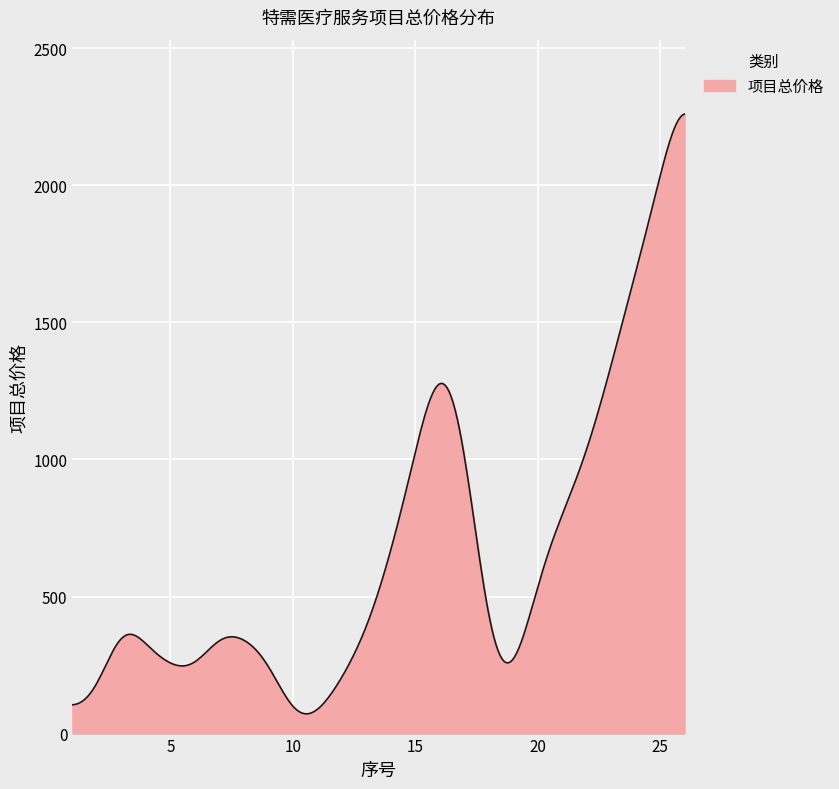

What is the difference between the maximum and minimum values?

2187.9